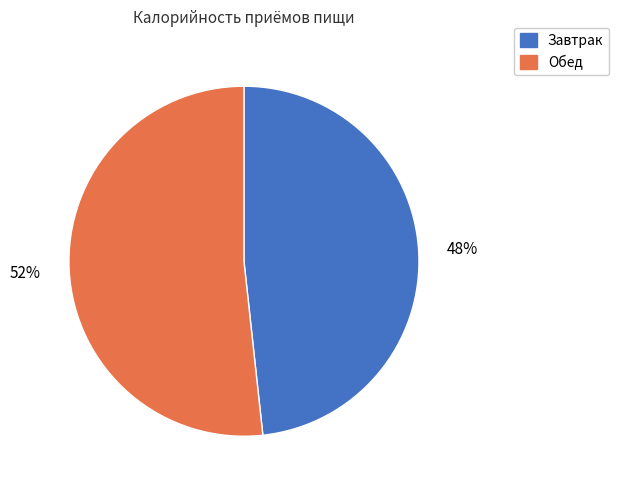

Which category has the smallest portion of the pie?

Завтрак